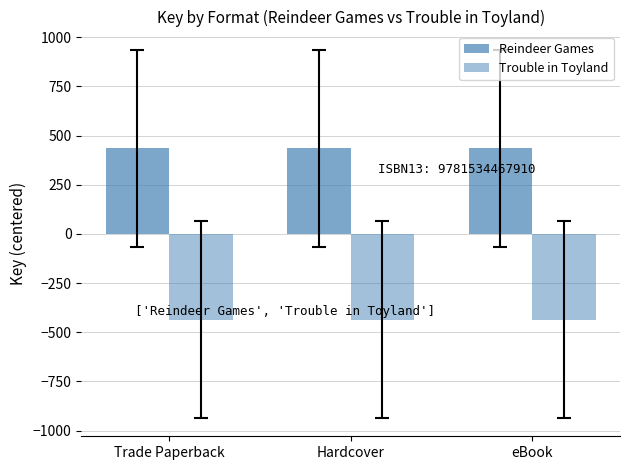

Reading left to right, what are all the values shown in this chart?

Reindeer Games: Trade Paperback=435.5	Hardcover=435.5	eBook=435.5
Trouble in Toyland: Trade Paperback=-435.5	Hardcover=-435.5	eBook=-435.5